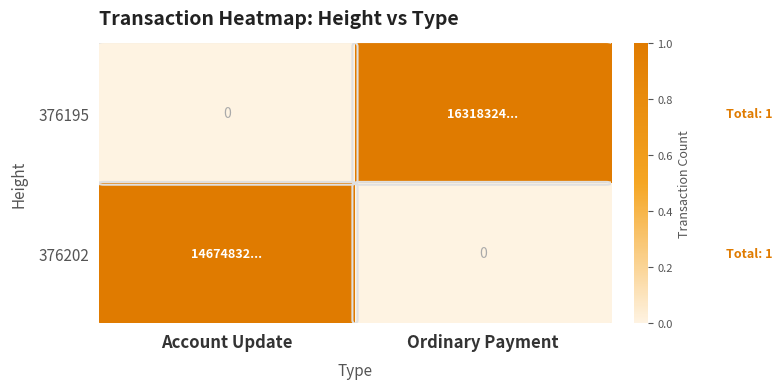

At which category is the sum across all series the highest?

Account Update